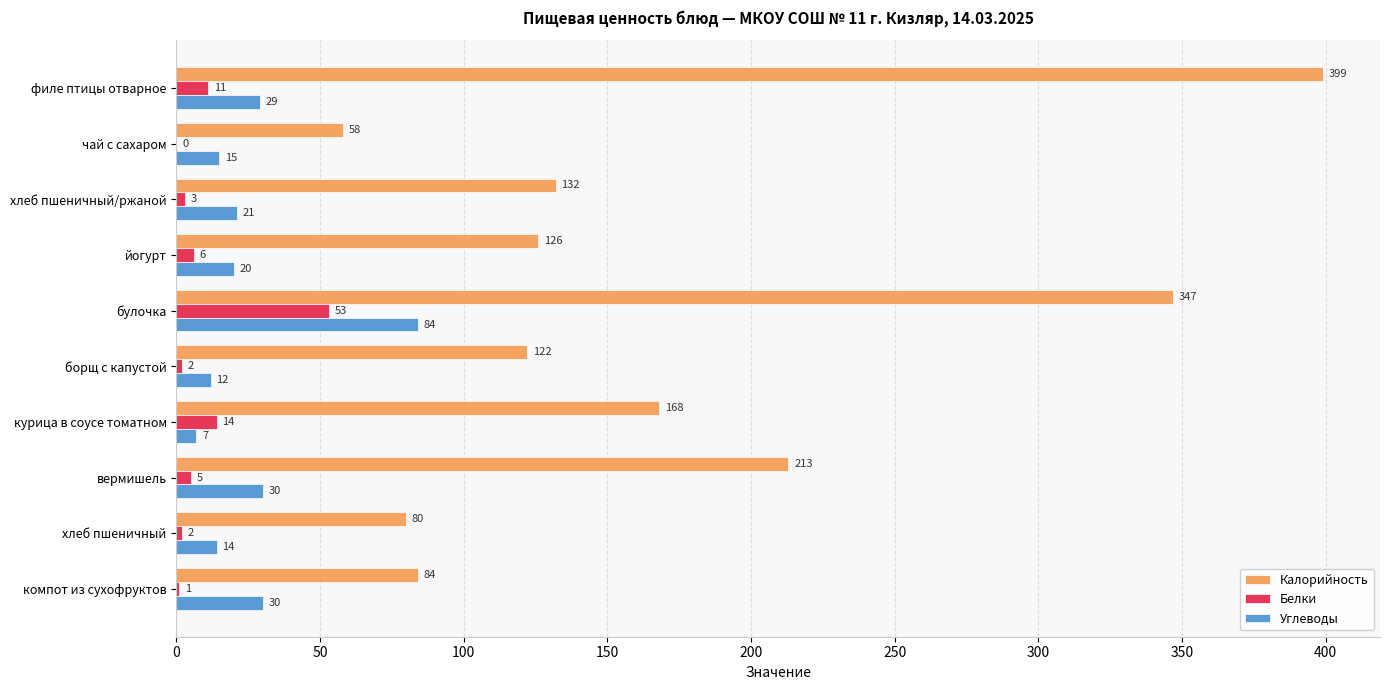

Which label corresponds to the largest value in the chart?

филе птицы отварное